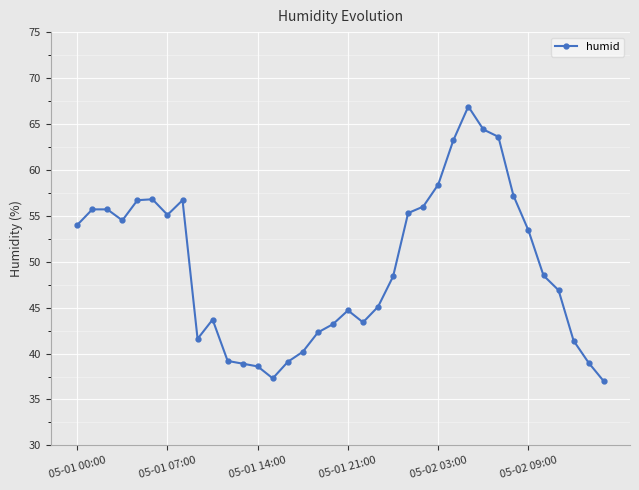

What is the value of the 21st point from the left?

45.1